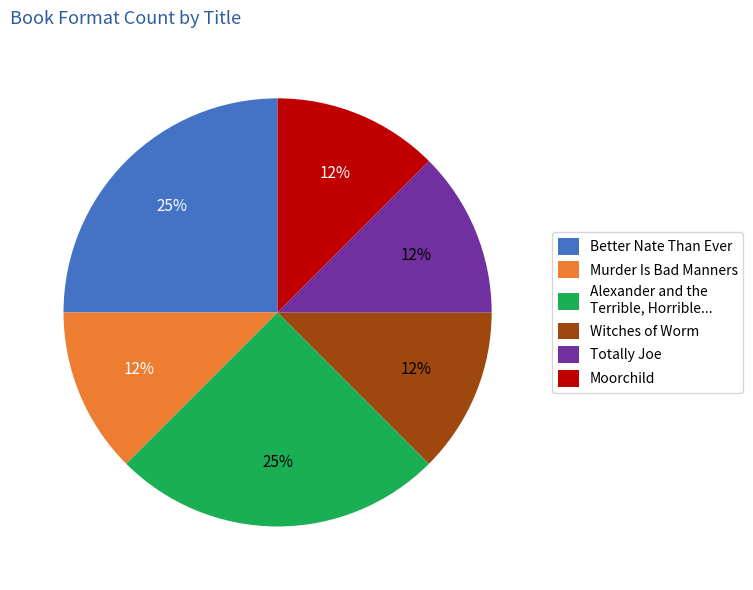

To the nearest percent, what is the average slice percentage?

17%